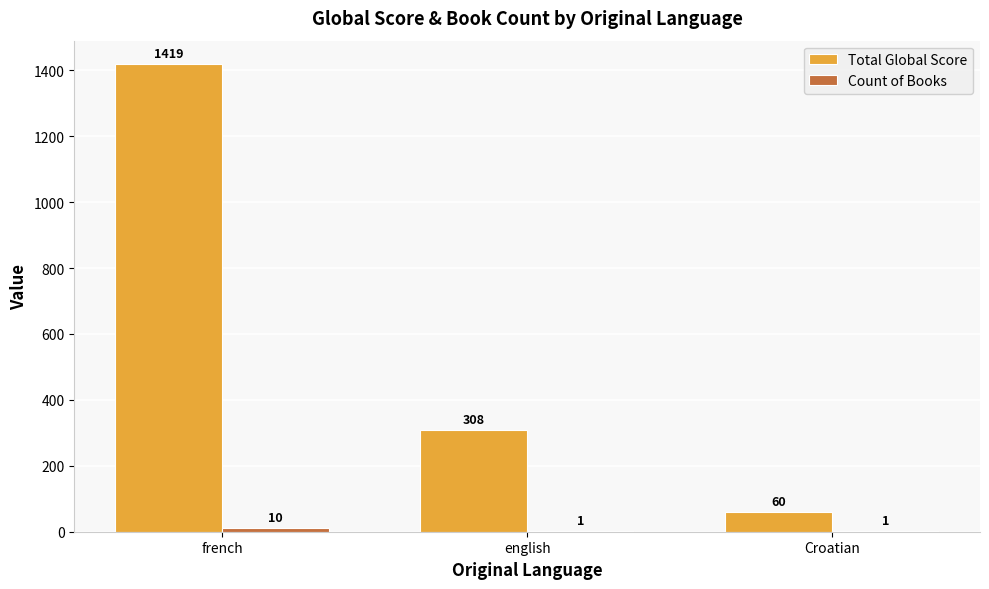

How many series are shown in this chart?

2